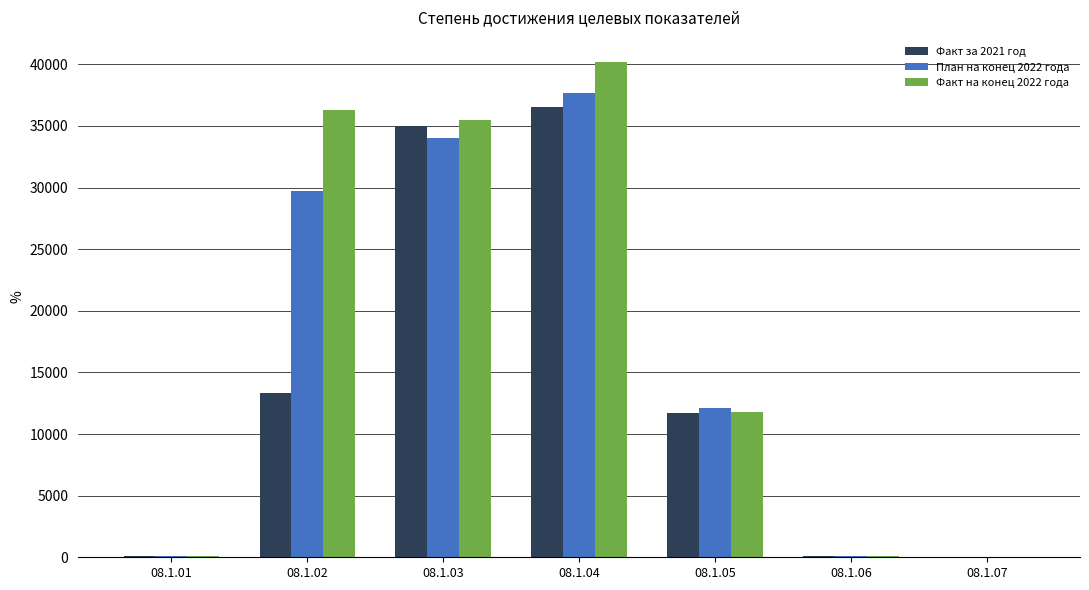

What is the sum of all Факт на конец 2022 года values?

124019.4